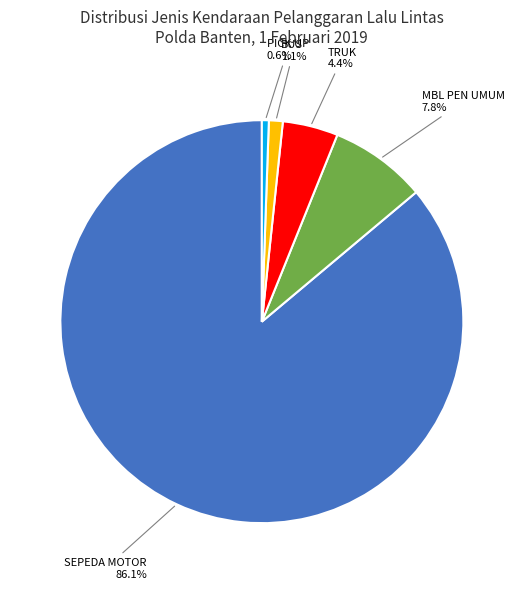

To the nearest percent, what portion does BUS represent?

1%